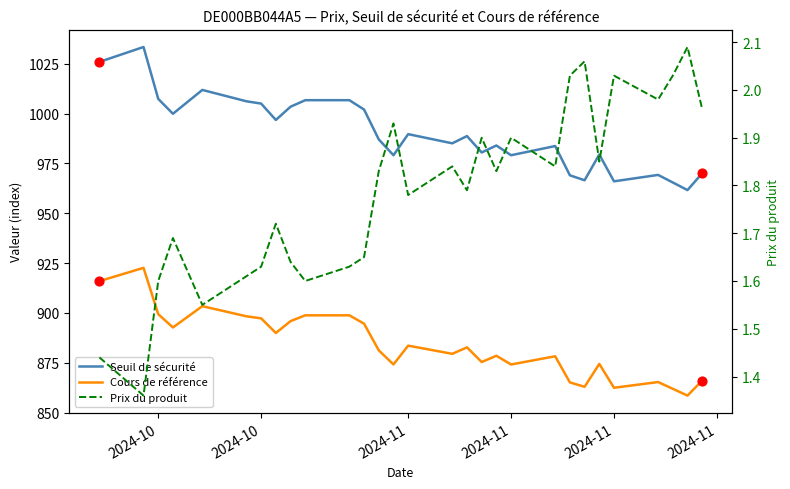

At how many categories does at least one series exceed 676?

29